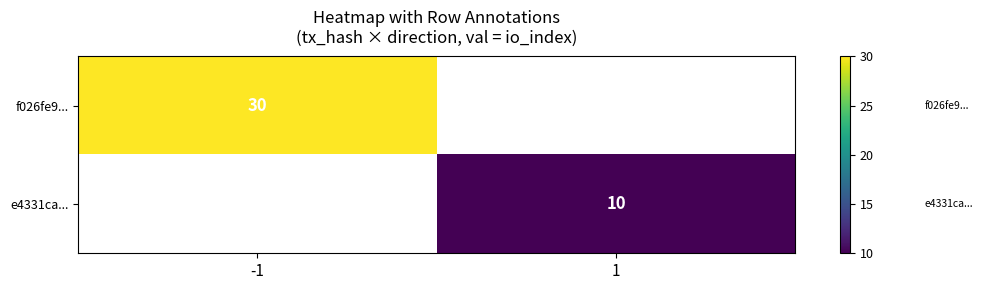

The f026fe9... series shows 50 at -1. True or false?

False